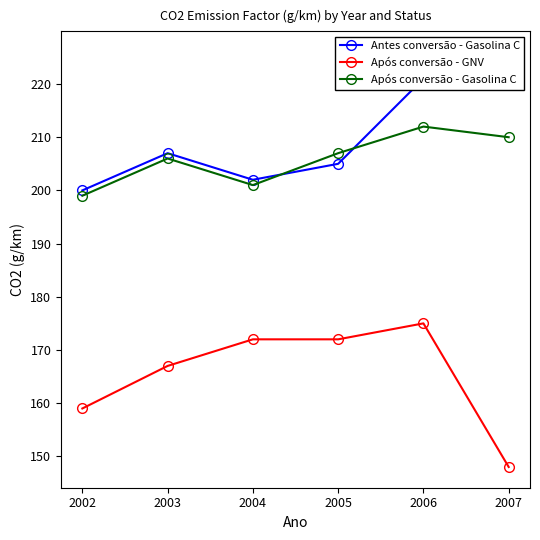

What is the value of the Após conversão - GNV point at the 1st from the left?

159